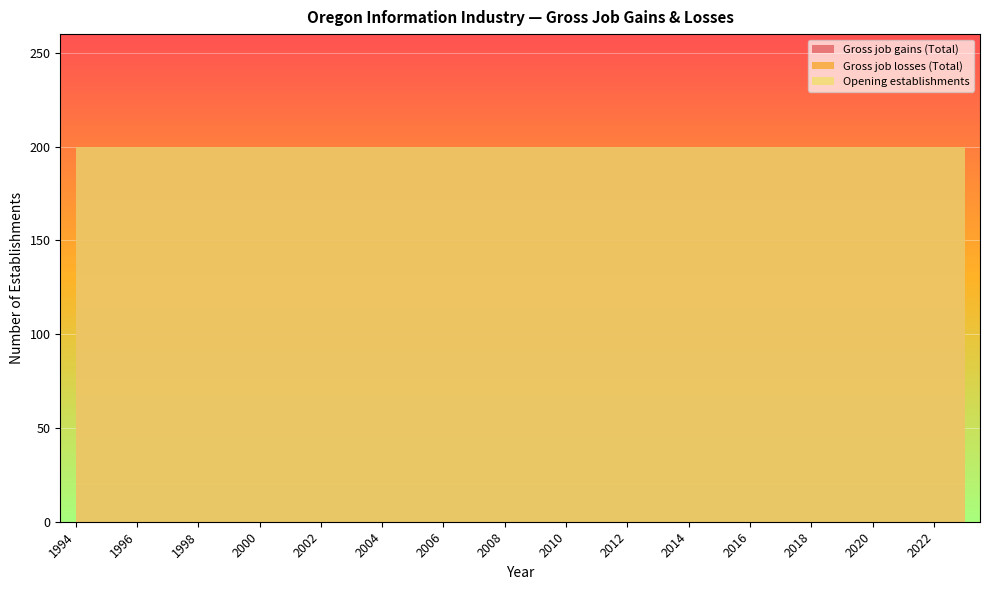

Reading right to left, what are all the values shown in this chart?

Gross job gains (Total): 2023=200	2022=200	2021=200	2020=200	2019=200	2018=200	2017=200	2016=200	2015=200	2014=200	2013=200	2012=200	2011=200	2010=200	2009=200	2008=200	2007=200	2006=200	2005=200	2004=200	2003=200	2002=200	2001=200	2000=200	1999=200	1998=200	1997=200	1996=200	1995=200	1994=200
Gross job losses (Total): 2023=0	2022=0	2021=0	2020=0	2019=0	2018=0	2017=0	2016=0	2015=0	2014=0	2013=0	2012=0	2011=0	2010=0	2009=0	2008=0	2007=0	2006=0	2005=0	2004=0	2003=0	2002=0	2001=0	2000=0	1999=0	1998=0	1997=0	1996=0	1995=0	1994=0
Opening establishments: 2023=200	2022=200	2021=200	2020=200	2019=200	2018=200	2017=200	2016=200	2015=200	2014=200	2013=200	2012=200	2011=200	2010=200	2009=200	2008=200	2007=200	2006=200	2005=200	2004=200	2003=200	2002=200	2001=200	2000=200	1999=200	1998=200	1997=200	1996=200	1995=200	1994=200